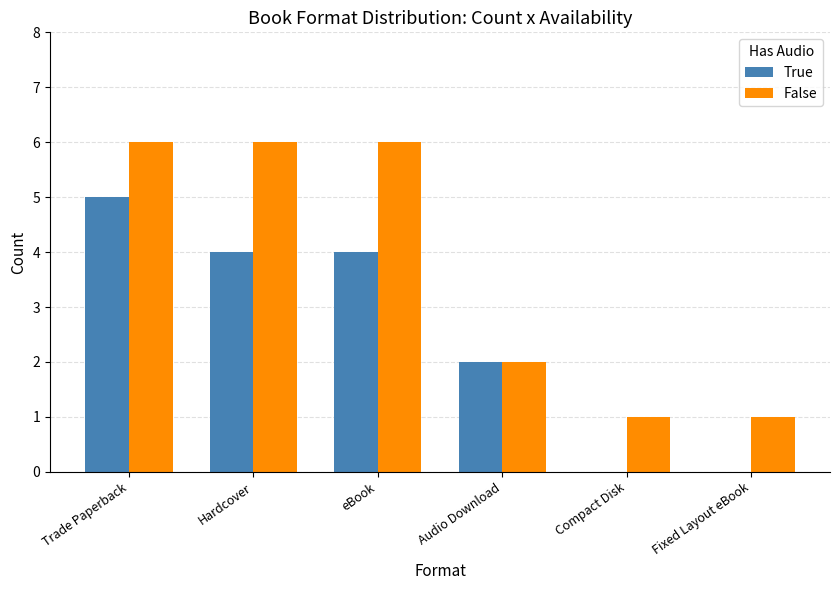

What is the sum of all True values?

15